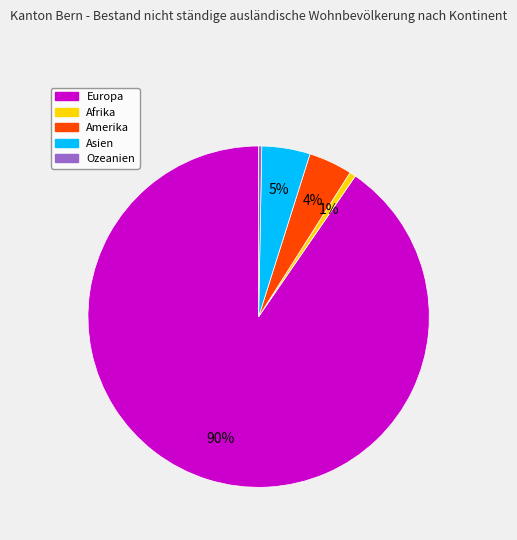

Which category accounts for the majority?

Europa